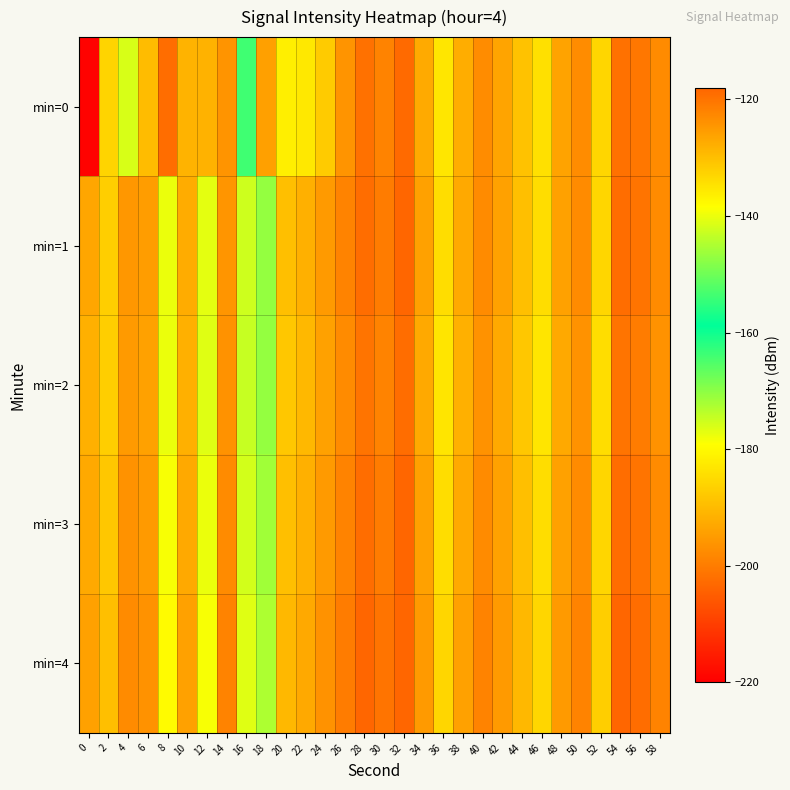

Reading left to right, transcribe all the data shown in this chart.

min=0: 0=-219.5	2=-132.8	4=-141.6	6=-129.6	8=-119.1	10=-128.5	12=-128.2	14=-124.3	16=-153.8	18=-125.9	20=-136.4	22=-135.5	24=-131.6	26=-124.3	28=-119.7	30=-122.0	32=-118.7	34=-127.3	36=-135.2	38=-127.6	40=-123.2	42=-126.6	44=-130.5	46=-134.5	48=-126.2	50=-123.3	52=-133.0	54=-119.8	56=-120.5	58=-123.2
min=1: 0=-126.7	2=-132.0	4=-124.6	6=-125.5	8=-140.1	10=-127.5	12=-140.7	14=-124.4	16=-142.4	18=-147.0	20=-130.0	22=-128.0	24=-125.0	26=-122.0	28=-119.0	30=-121.0	32=-118.0	34=-126.0	36=-134.0	38=-127.0	40=-123.0	42=-126.0	44=-130.0	46=-134.0	48=-126.0	50=-123.0	52=-133.0	54=-119.0	56=-120.0	58=-123.0
min=2: 0=-128.0	2=-132.0	4=-125.0	6=-126.0	8=-140.0	10=-128.0	12=-141.0	14=-124.0	16=-143.0	18=-147.0	20=-131.0	22=-129.0	24=-126.0	26=-123.0	28=-120.0	30=-122.0	32=-119.0	34=-127.0	36=-135.0	38=-128.0	40=-124.0	42=-127.0	44=-131.0	46=-135.0	48=-127.0	50=-124.0	52=-134.0	54=-120.0	56=-121.0	58=-124.0
min=3: 0=-127.0	2=-131.0	4=-124.0	6=-125.0	8=-139.0	10=-127.0	12=-140.0	14=-123.0	16=-142.0	18=-146.0	20=-130.0	22=-128.0	24=-125.0	26=-122.0	28=-119.0	30=-121.0	32=-118.0	34=-126.0	36=-134.0	38=-127.0	40=-123.0	42=-126.0	44=-130.0	46=-134.0	48=-126.0	50=-123.0	52=-133.0	54=-119.0	56=-120.0	58=-123.0
min=4: 0=-126.0	2=-130.0	4=-123.0	6=-124.0	8=-138.0	10=-126.0	12=-139.0	14=-122.0	16=-141.0	18=-145.0	20=-129.0	22=-127.0	24=-124.0	26=-121.0	28=-118.0	30=-120.0	32=-117.0	34=-125.0	36=-133.0	38=-126.0	40=-122.0	42=-125.0	44=-129.0	46=-133.0	48=-125.0	50=-122.0	52=-132.0	54=-118.0	56=-119.0	58=-122.0